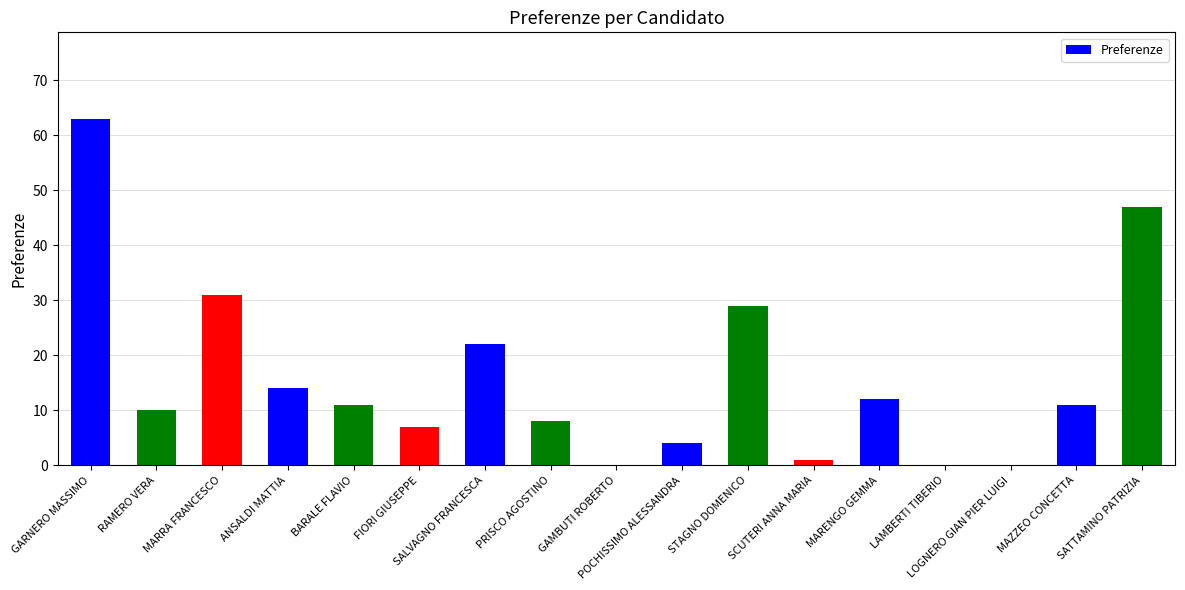

What is the average value?

16